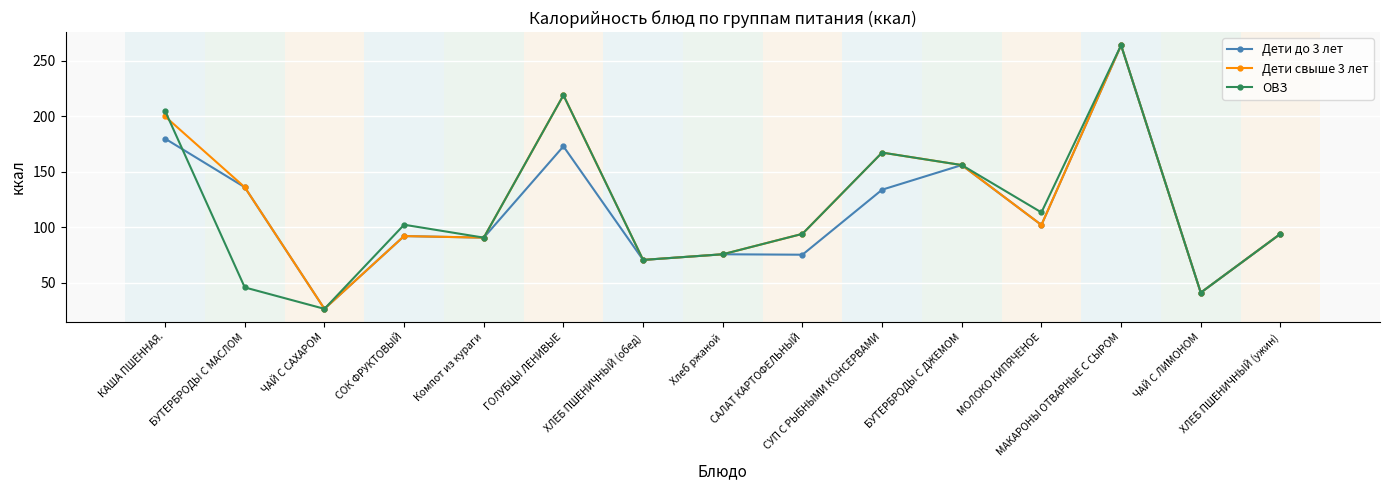

What is the greatest value displayed?

264.0